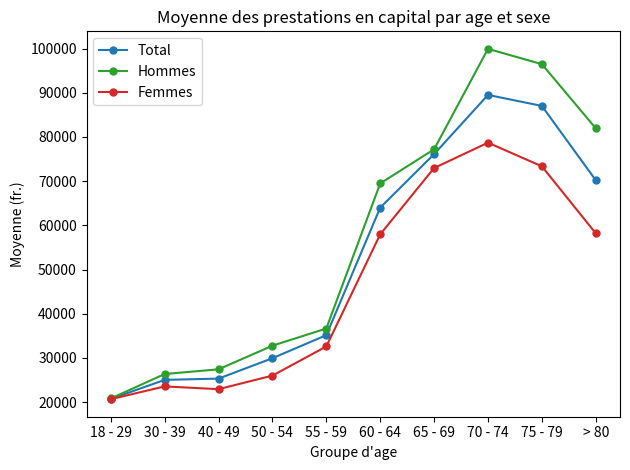

At which label does Femmes reach its minimum?

18 - 29